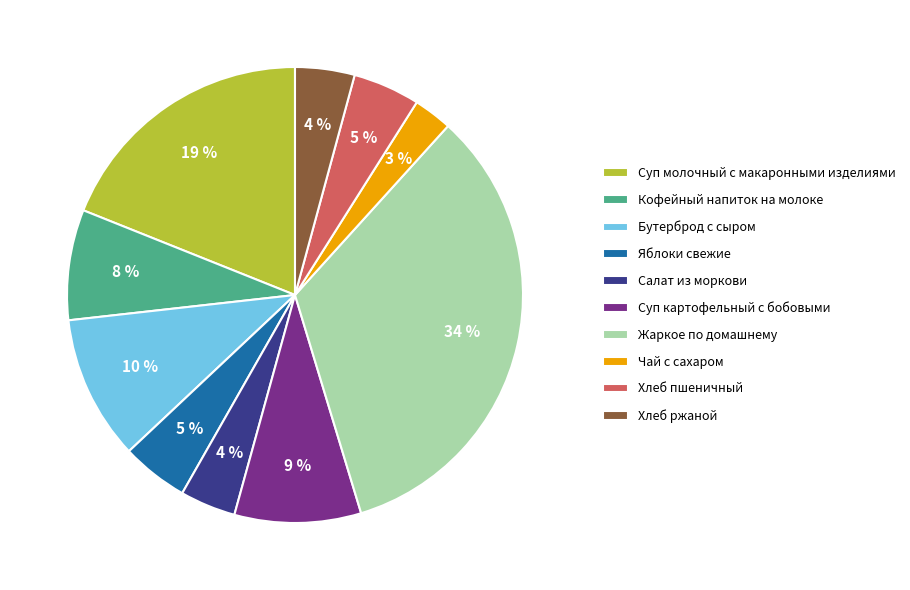

True or false: Жаркое по домашнему accounts for 34% of the total.

True